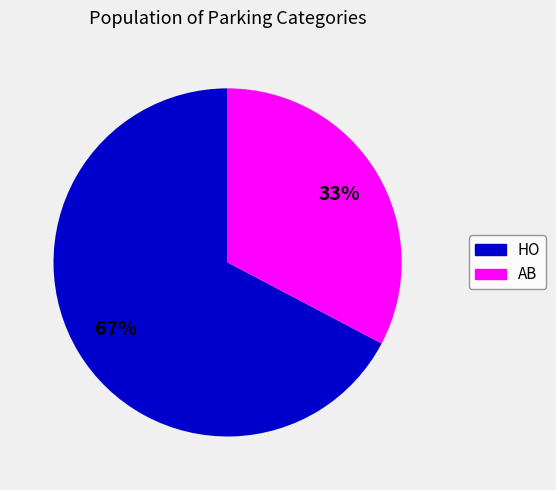

Count the number of slices in the pie.

2